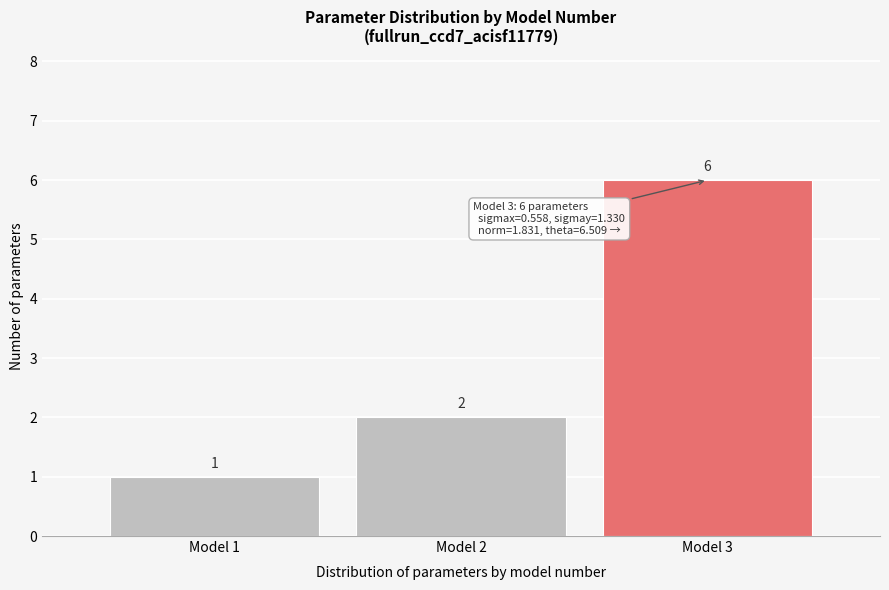

What is the height of the bar covering 1.5 to 2.5 on the x-axis?

2